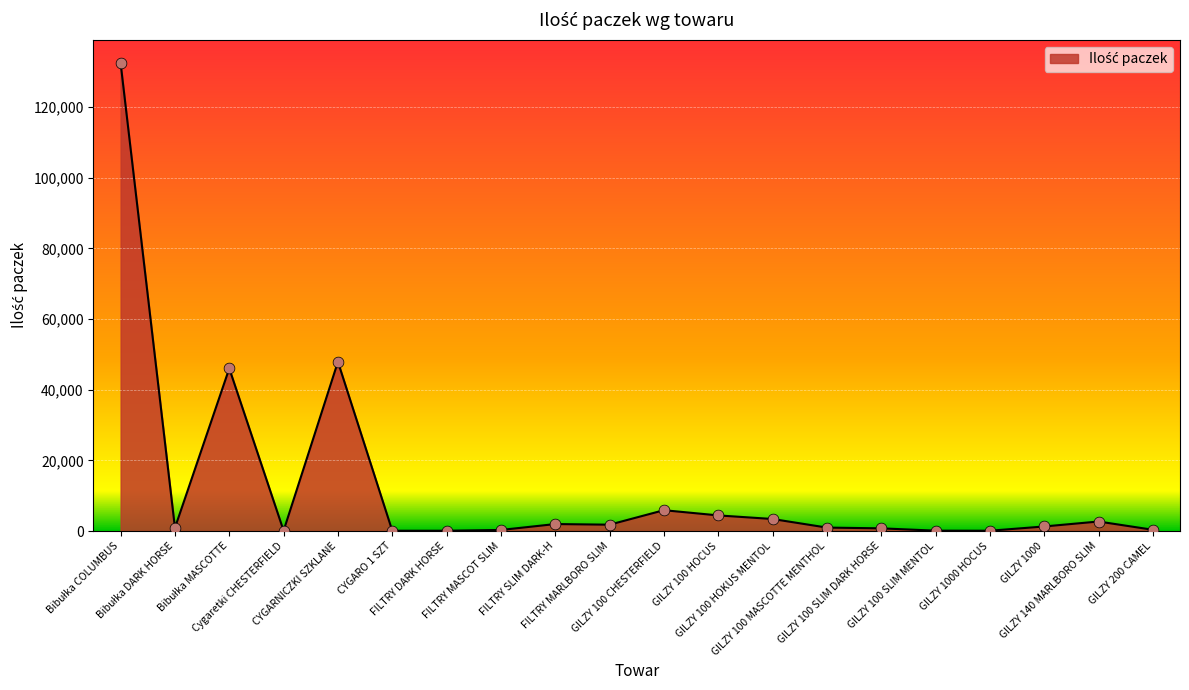

What is the change in value from GILZY 1000 to GILZY 140 MARLBORO SLIM?

+1404